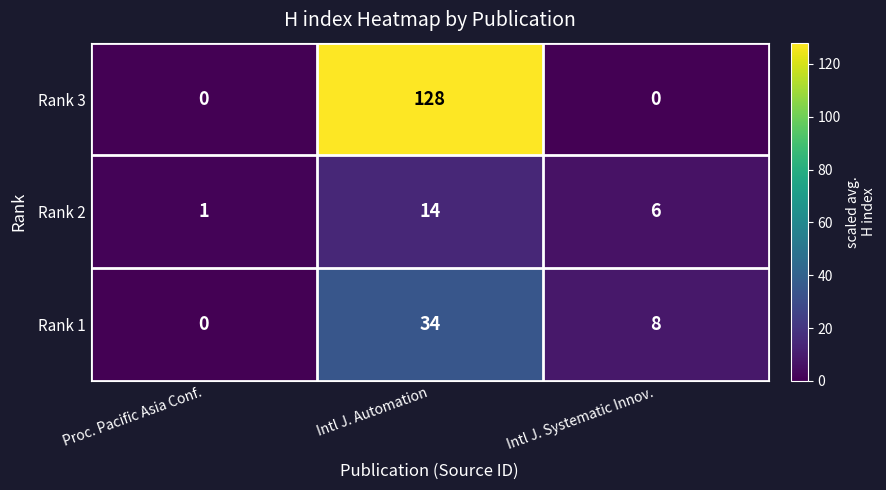

How many data points in Rank 1 are less than 8?

1